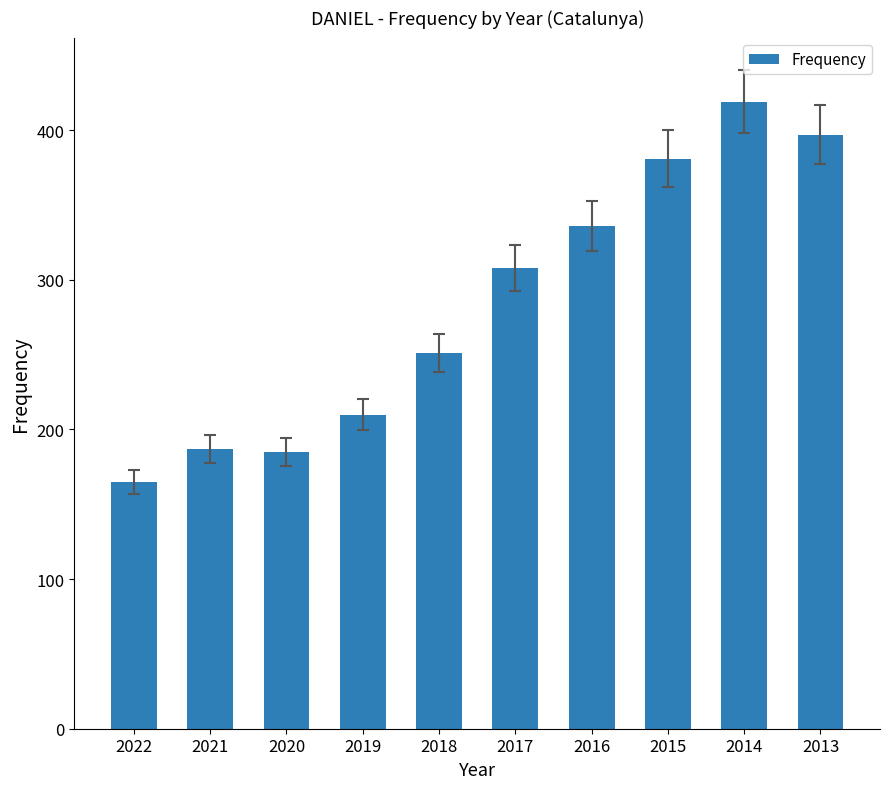

Between 2014 and 2022, which is larger?

2014